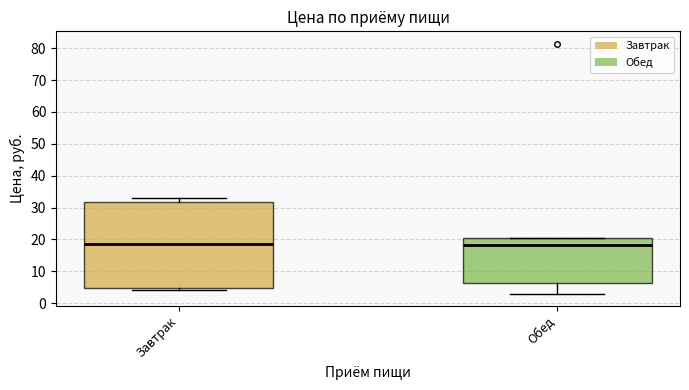

Where is the lower edge of the box for Завтрак on the y-axis? The values are not printed on the chart, so give them approximately, as read against the axis.

5